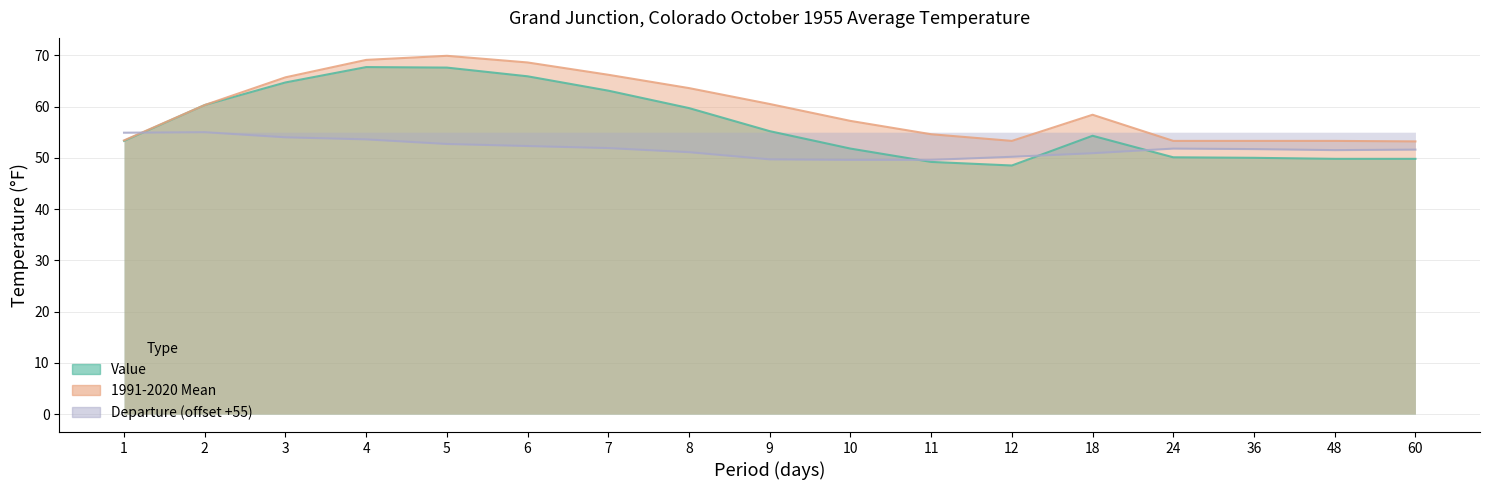

Between 24 and 36, which is larger?

24